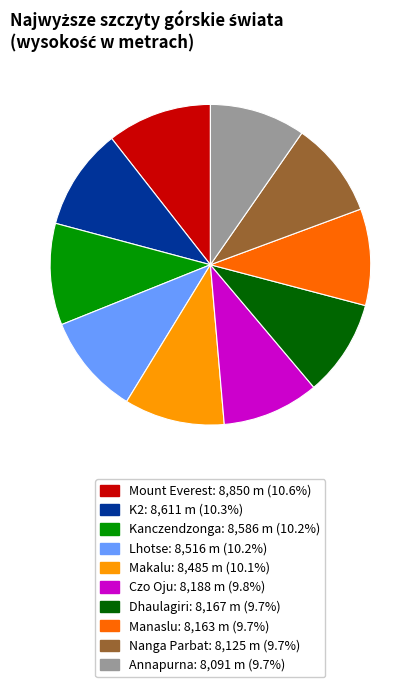

The K2 slice represents 22% of the pie. True or false?

False